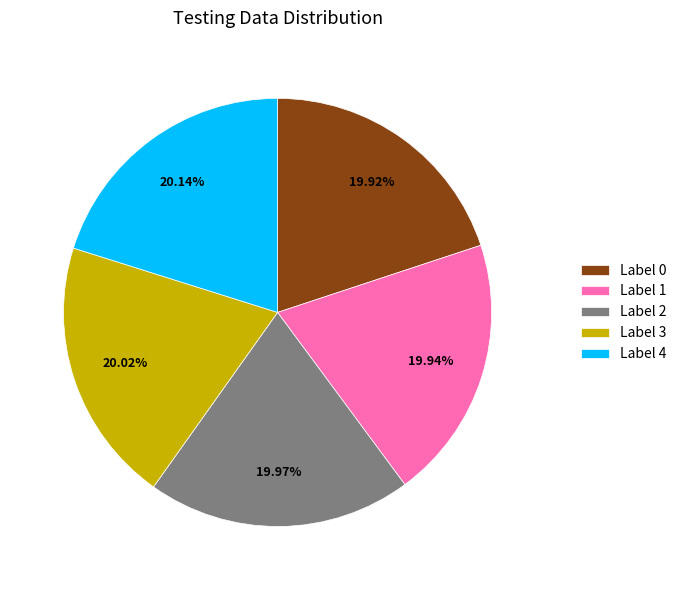

Is there a majority slice in this chart?

No